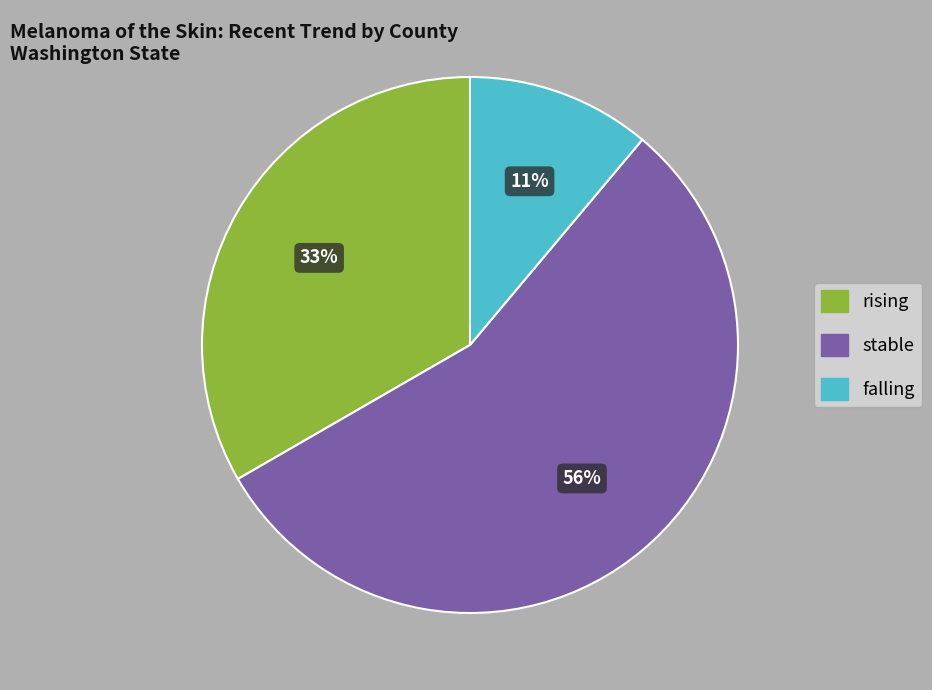

Rank the categories by value from lowest to highest.

falling, rising, stable